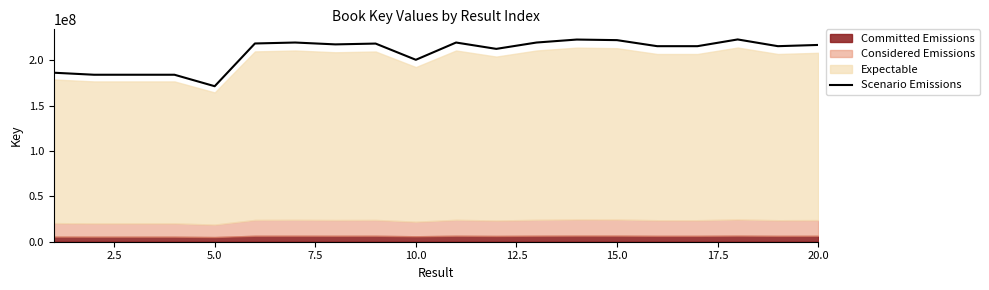

True or false: the data shows 51631127 at 15.0.

False